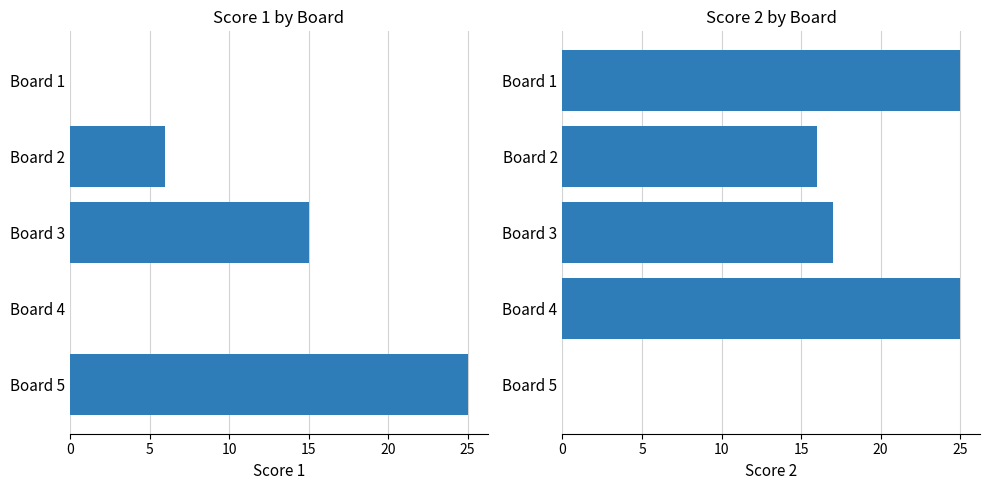

Count the number of data series in this chart.

2